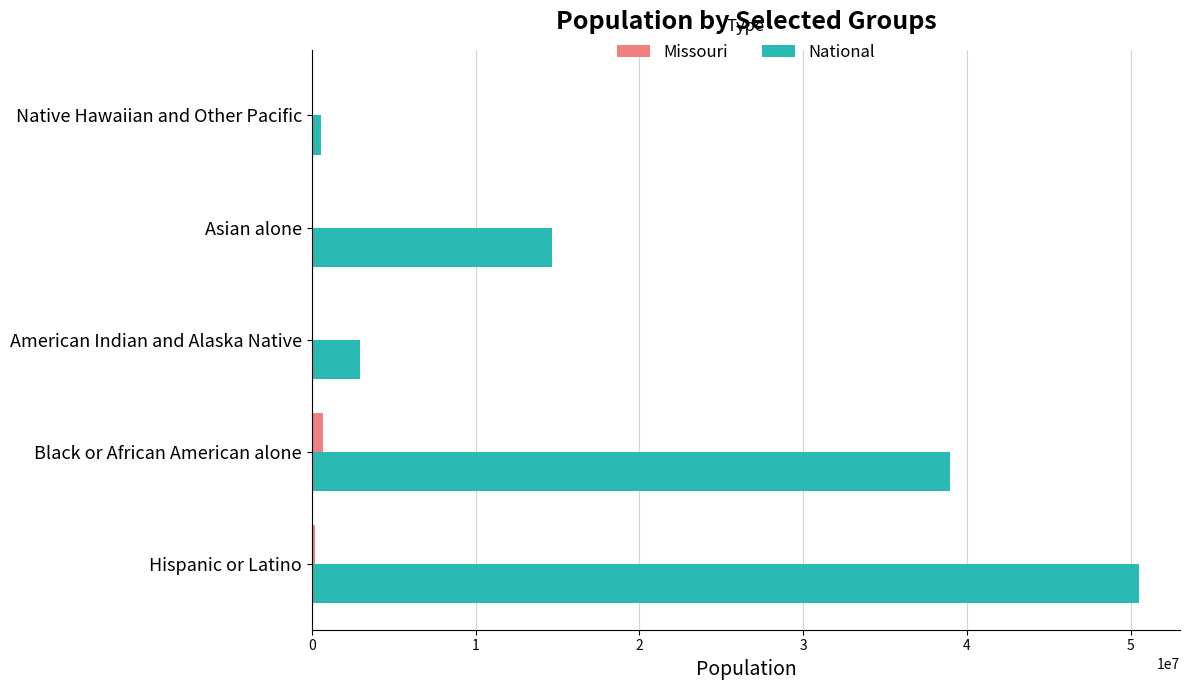

What is the highest value of the National series?

50477594